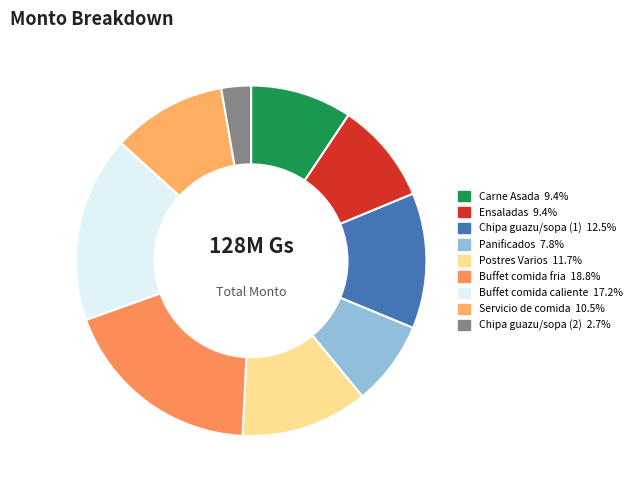

What percentage is the Postres Varios slice, to the nearest percent?

12%